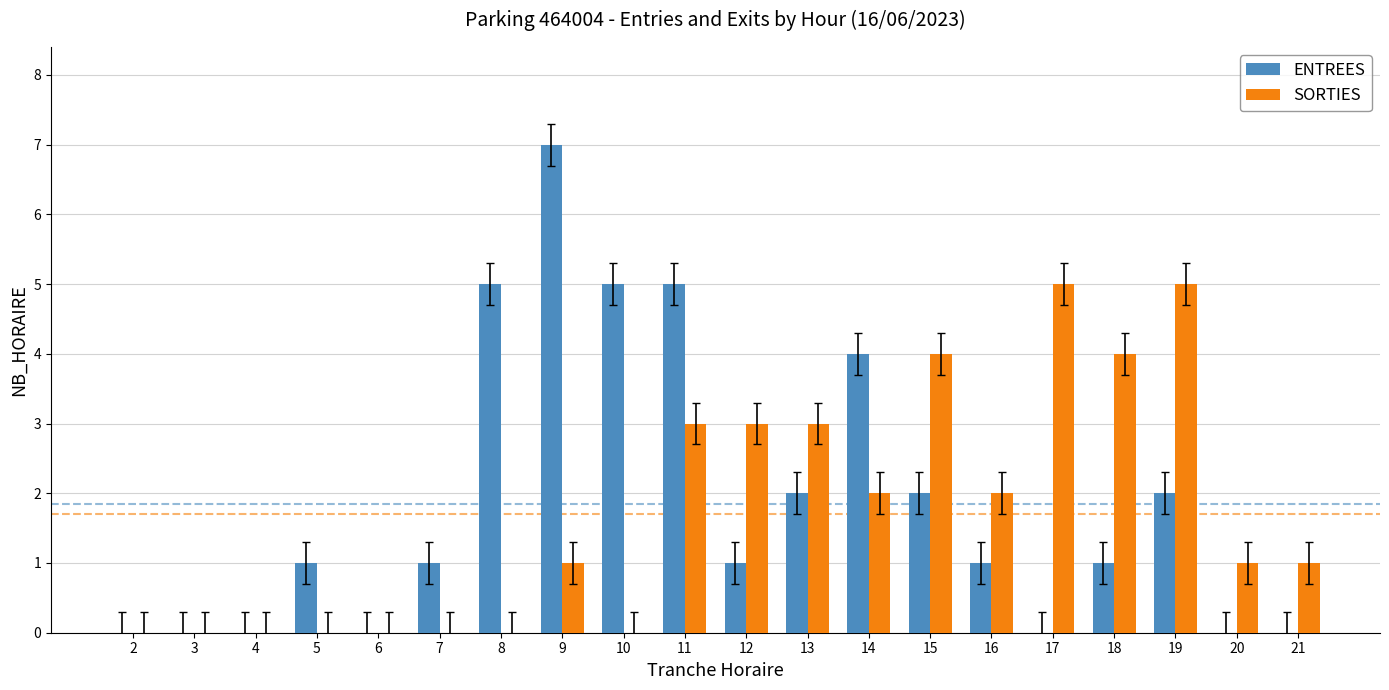

What is the sum of all ENTREES values?

37